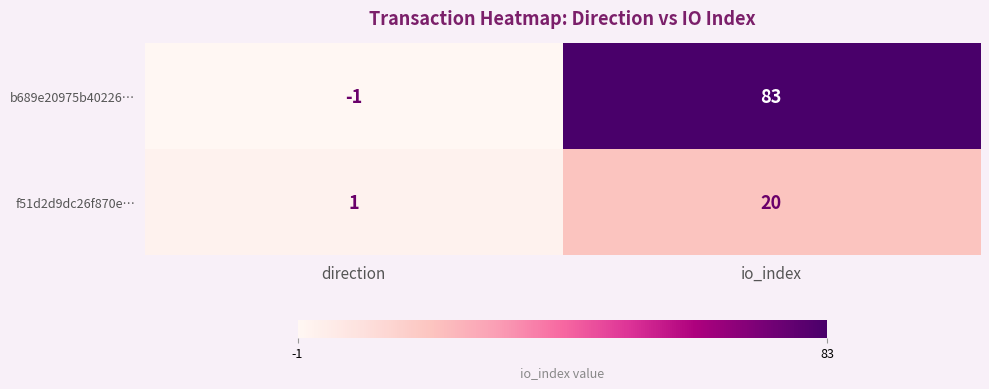

The value of b689e20975b40226… at direction is -2. True or false?

False